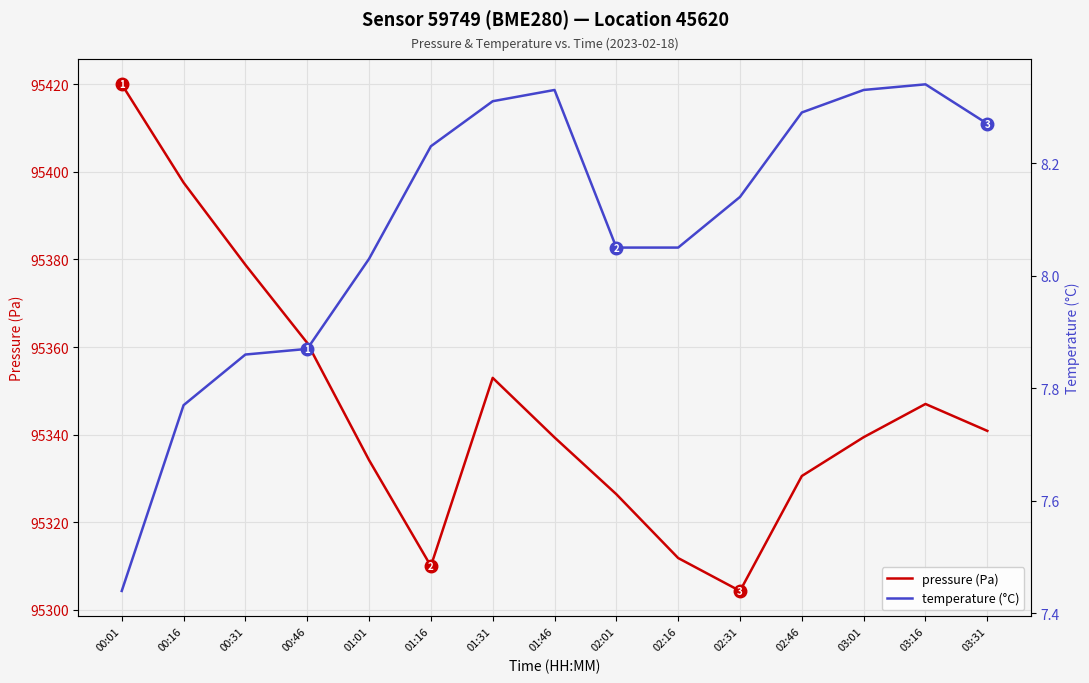

What are all the series names shown in the legend?

pressure (Pa), temperature (°C)